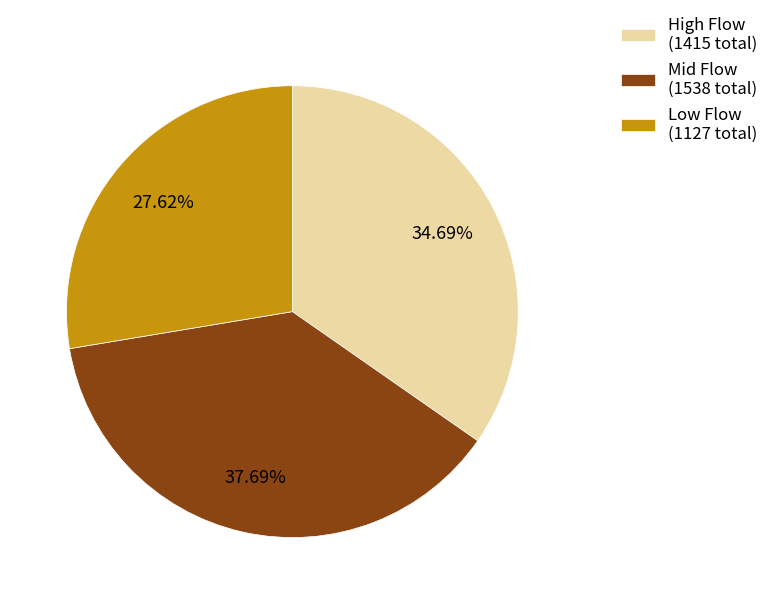

Which category has the smallest portion of the pie?

Low Flow (1127 total)